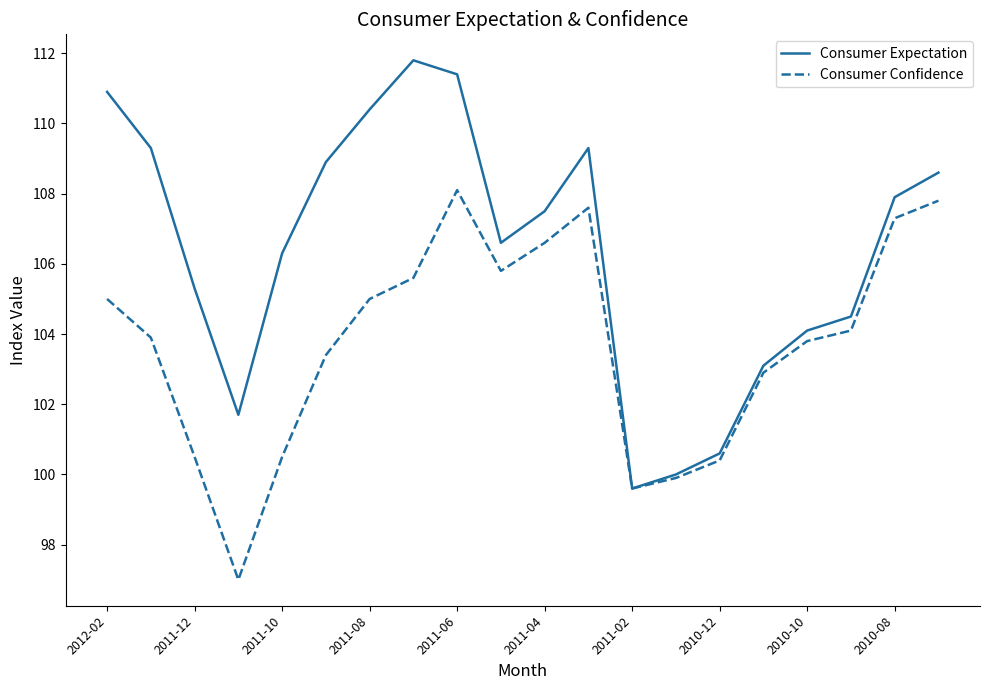

Which series has the largest total across all categories?

Consumer Expectation